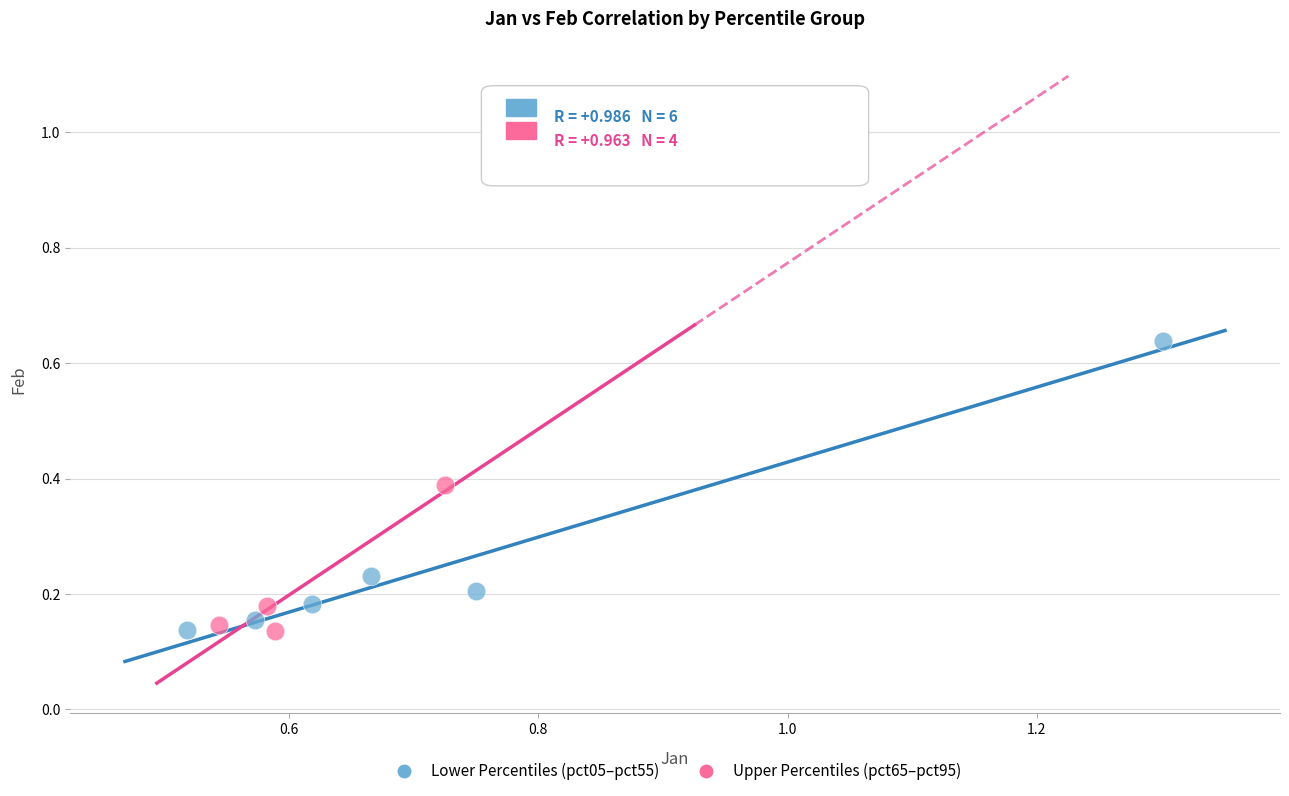

Which series contains the highest Y value?

Lower Percentiles (pct05–pct55)